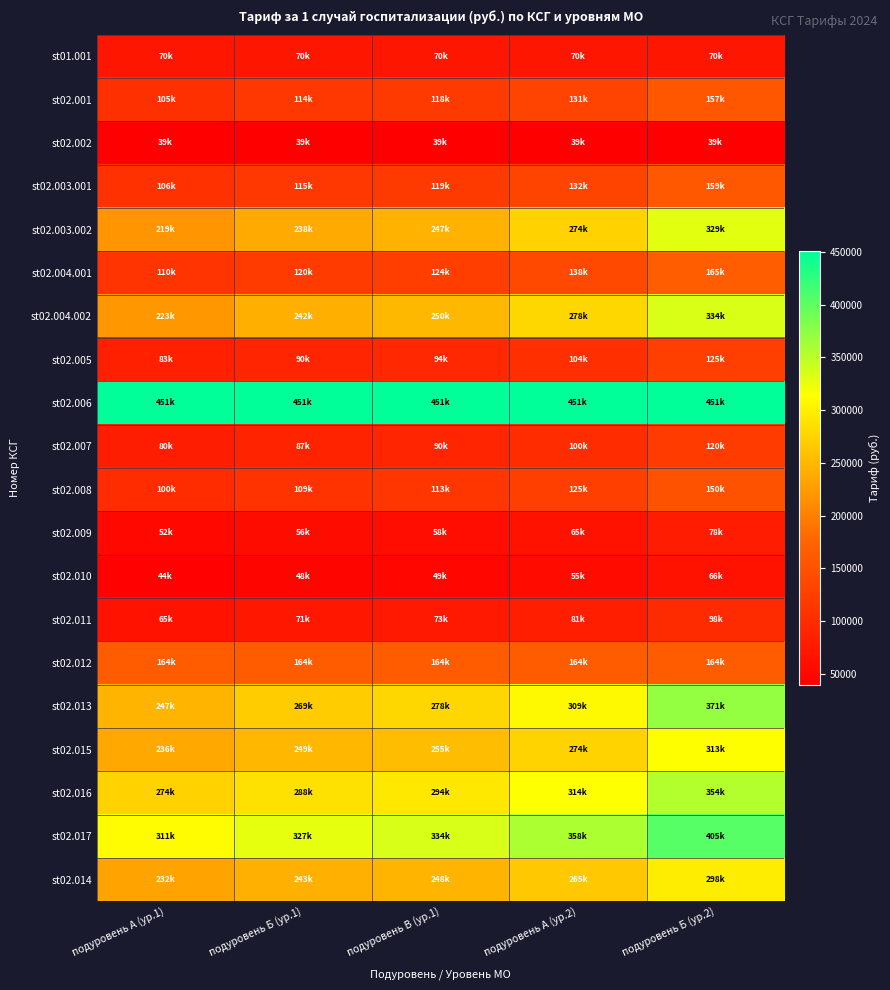

At which category is the sum across all series the highest?

подуровень Б (ур.2)